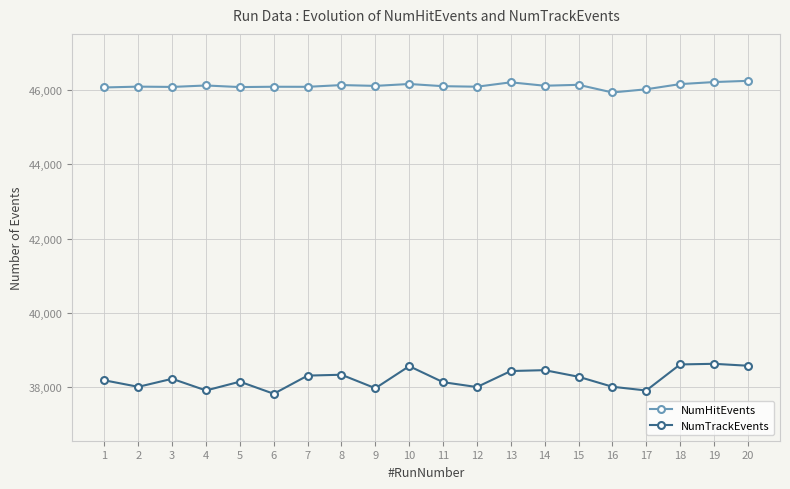

What is the maximum value for NumTrackEvents?

38635